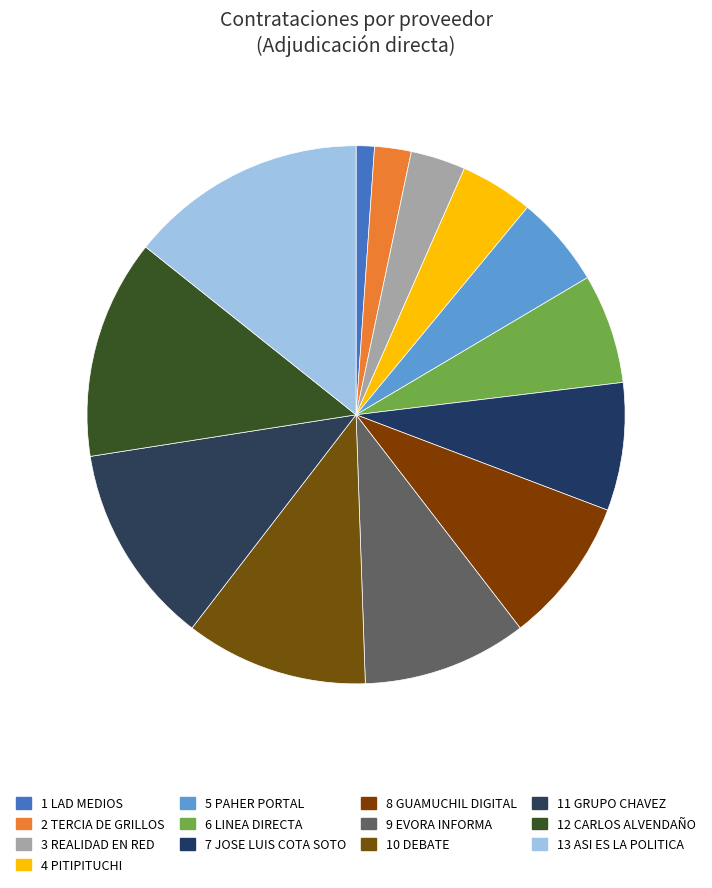

Rank the categories by value from highest to lowest.

13 ASI ES LA POLITICA, 12 CARLOS ALVENDAÑO, 11 GRUPO CHAVEZ, 10 DEBATE, 9 EVORA INFORMA, 8 GUAMUCHIL DIGITAL, 7 JOSE LUIS COTA SOTO, 6 LINEA DIRECTA, 5 PAHER PORTAL, 4 PITIPITUCHI, 3 REALIDAD EN RED, 2 TERCIA DE GRILLOS, 1 LAD MEDIOS